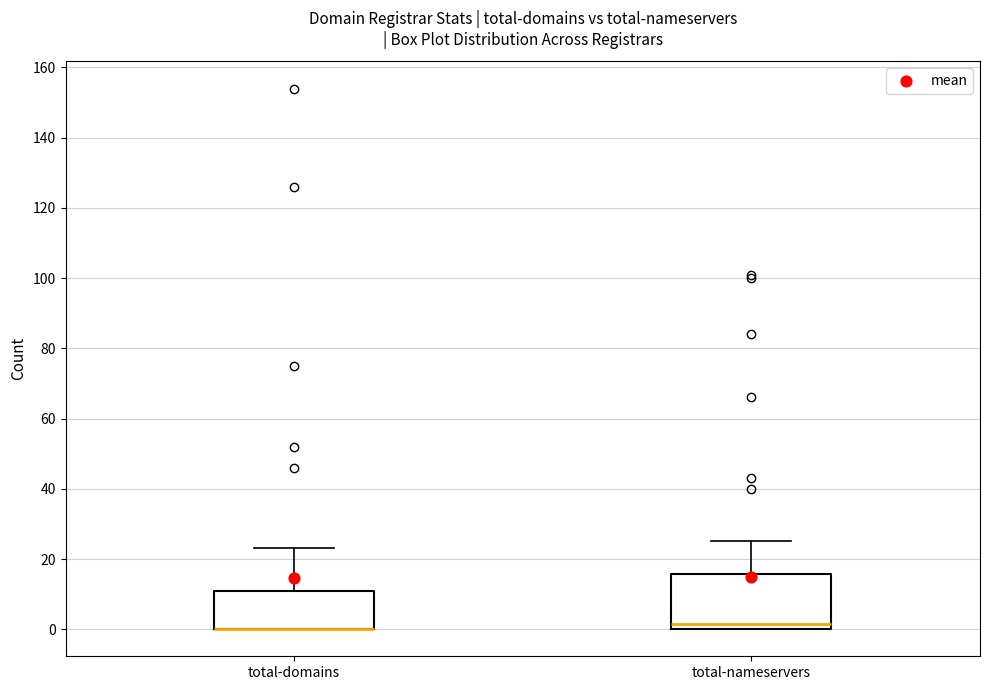

Where is the upper edge of the box for total-nameservers on the y-axis? The values are not printed on the chart, so give them approximately, as read against the axis.

16